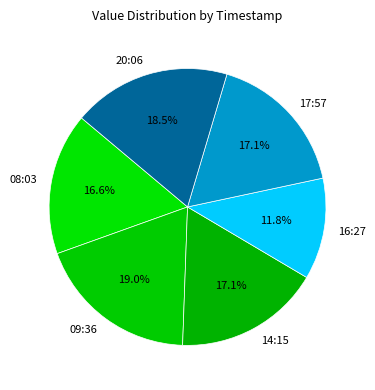

Which has a higher value, 09:36 or 16:27?

09:36